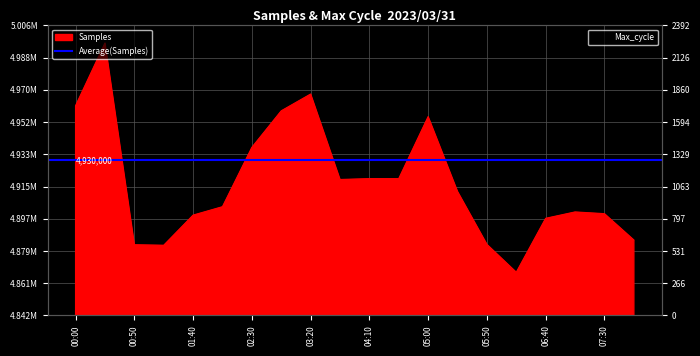

What is the label of the 16th point from the left?

06:15